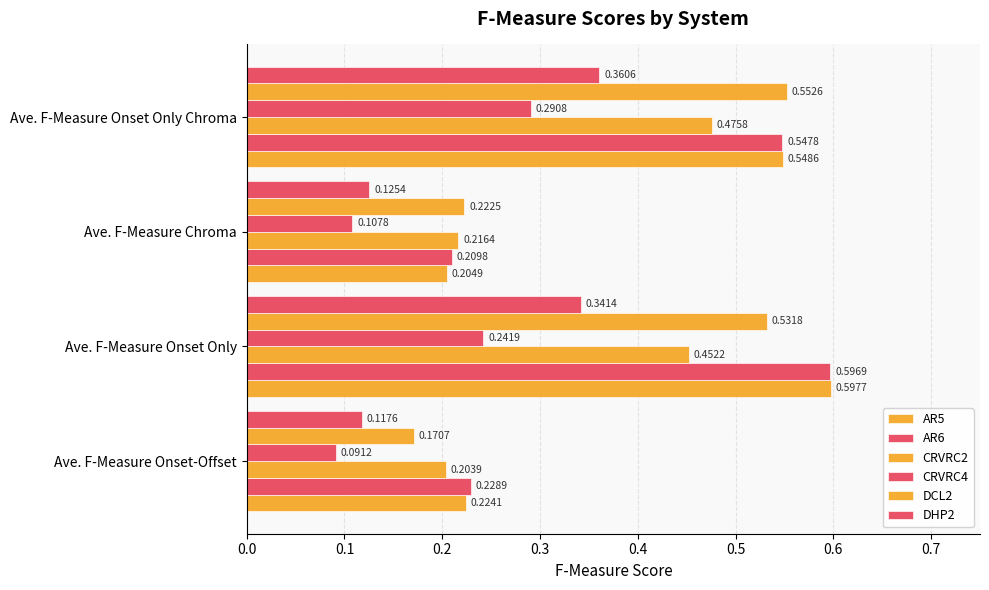

What is the difference between the maximum and minimum values in the CRVRC4 series?

0.2